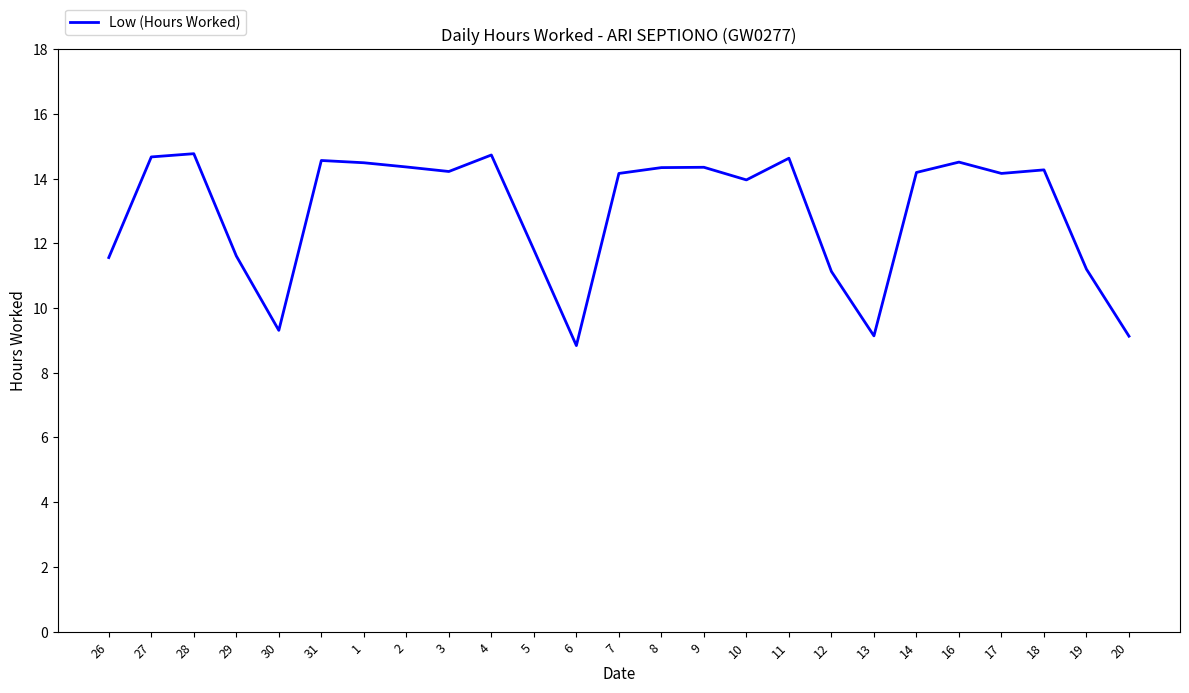

Does the chart have visible grid lines?

No